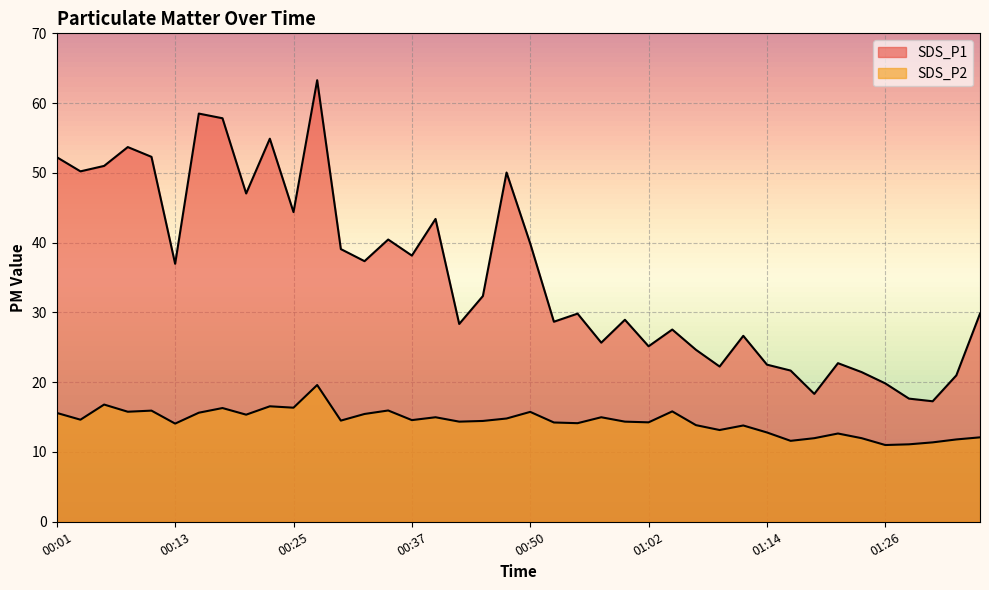

True or false: SDS_P2 and SDS_P1 cross at least once.

False